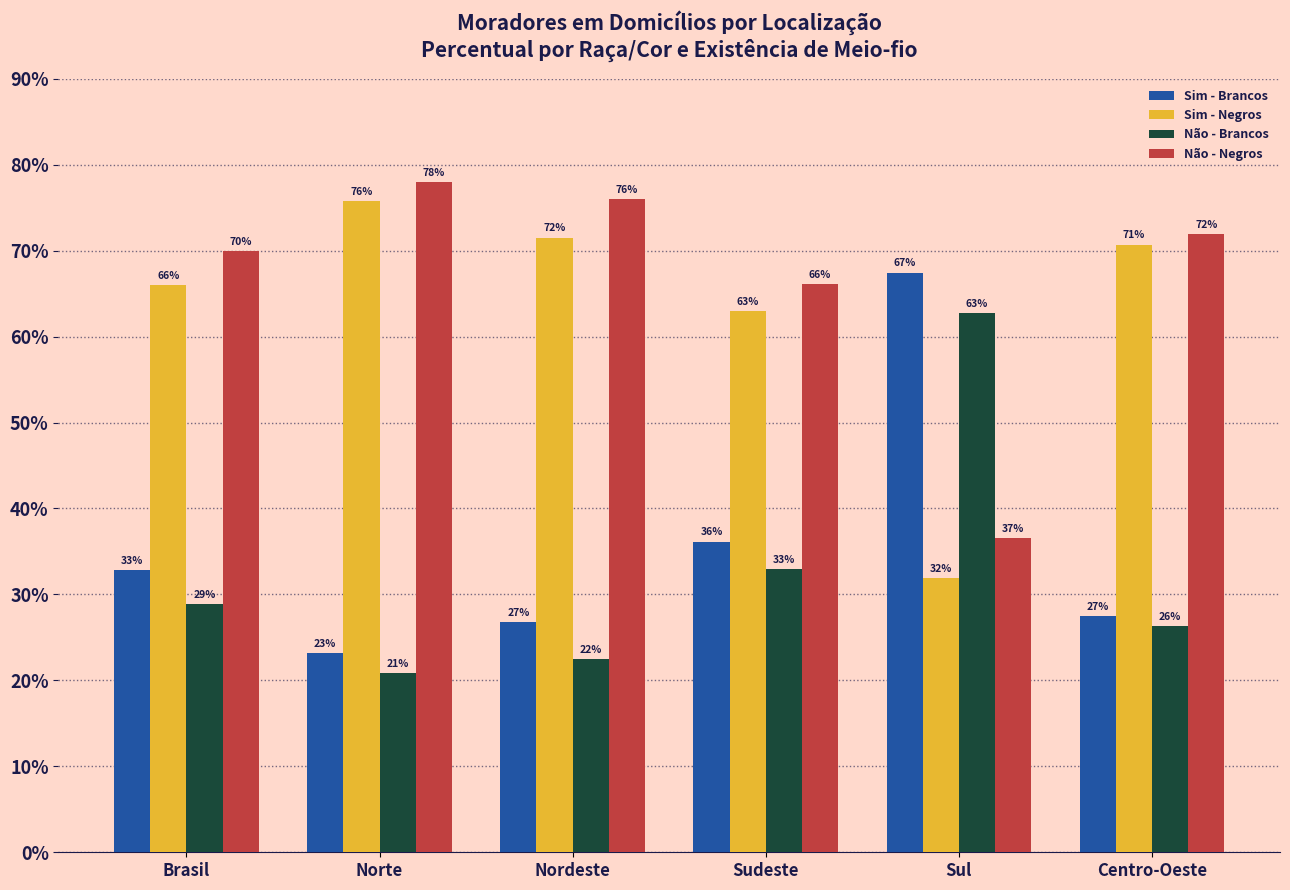

Does the chart contain stacked bars?

No